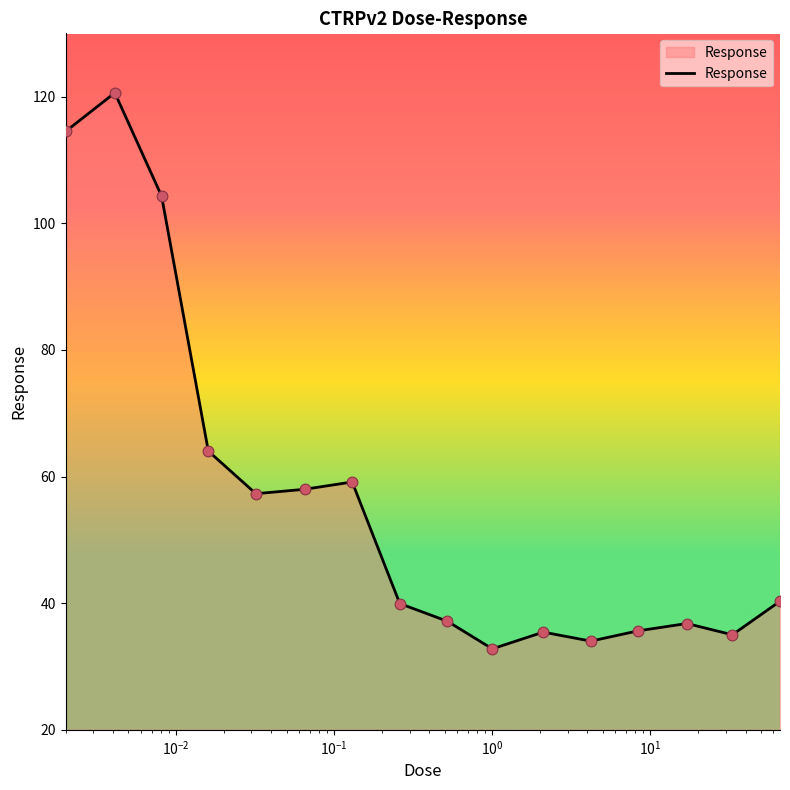

What is the minimum value shown in the chart?

32.8